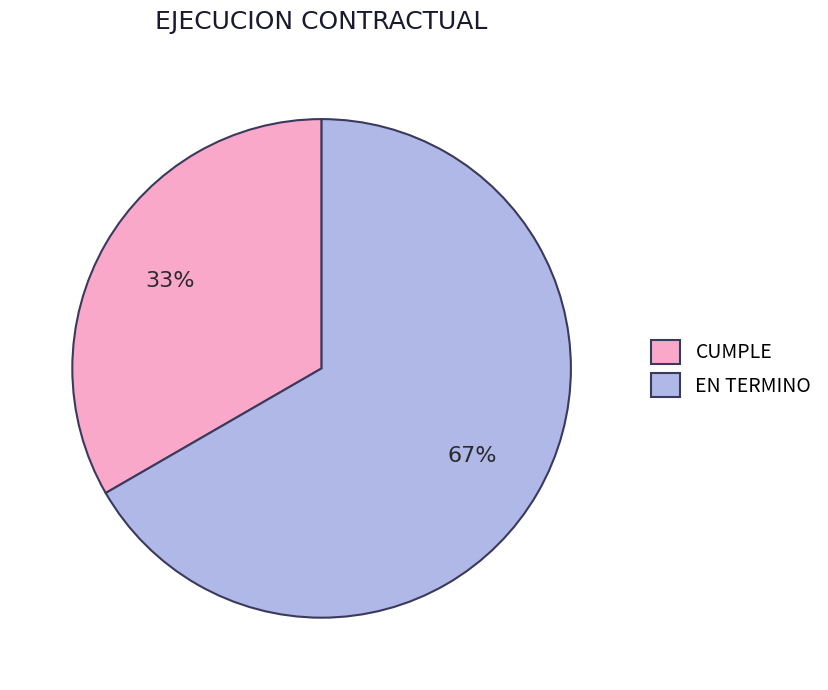

Between EN TERMINO and CUMPLE, which is larger?

EN TERMINO